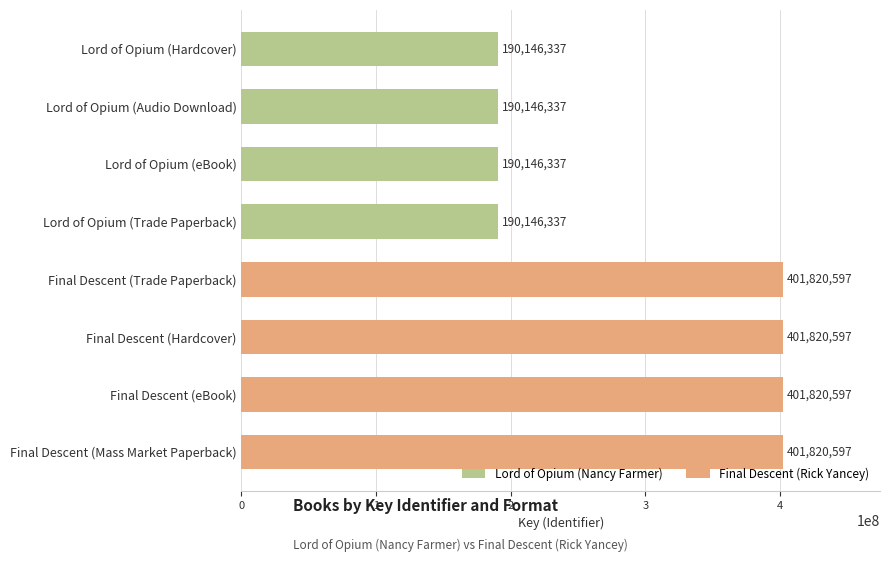

What is the label of the 5th bar from the top?

Final Descent (Trade Paperback)